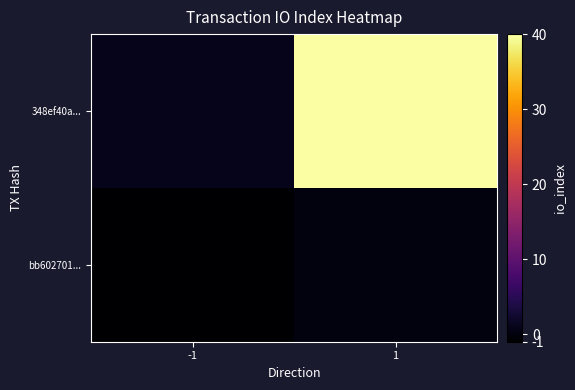

What is the spread (max minus min) of values at -1?

2